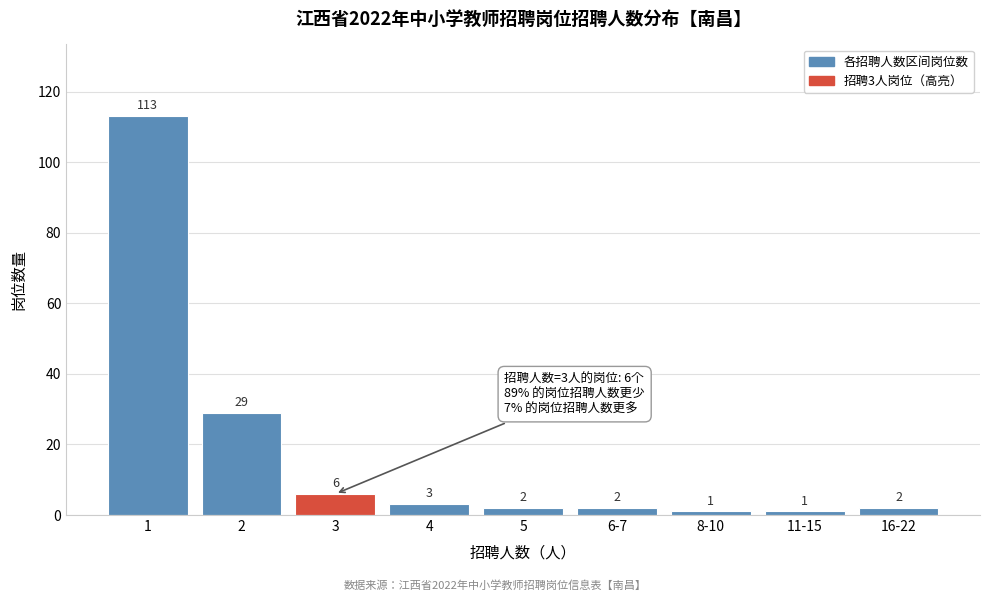

Reading right to left, what are all the values shown in this chart?

16-22=2	11-15=1	8-10=1	6-7=2	5=2	4=3	3=6	2=29	1=113